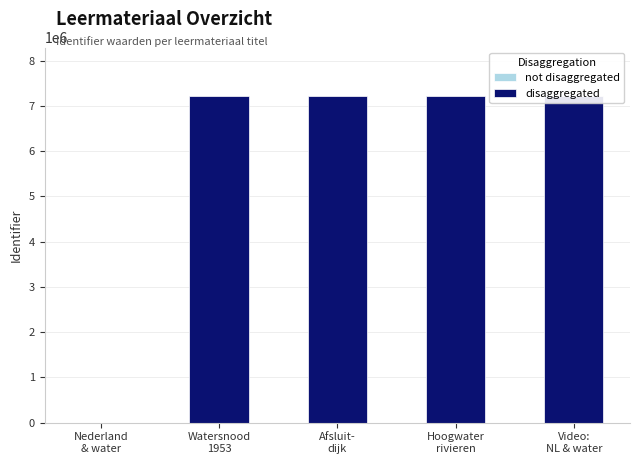

What is the difference between the maximum and minimum values in the disaggregated series?

7207363